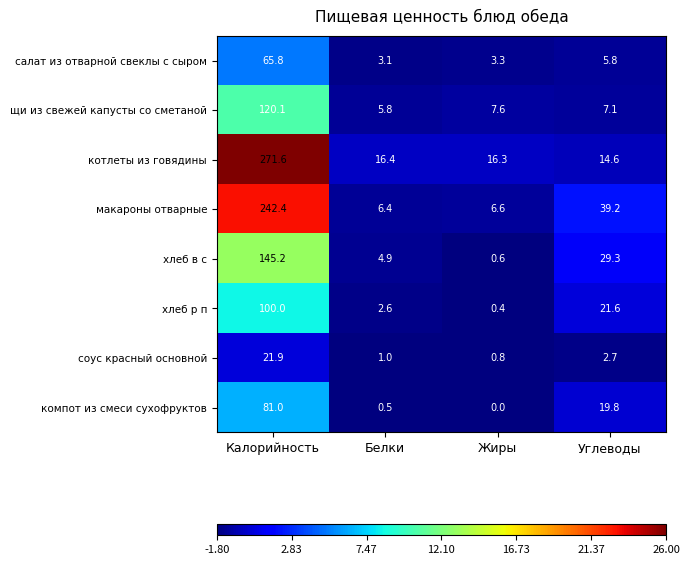

Which category has the lowest value across all series?

Жиры